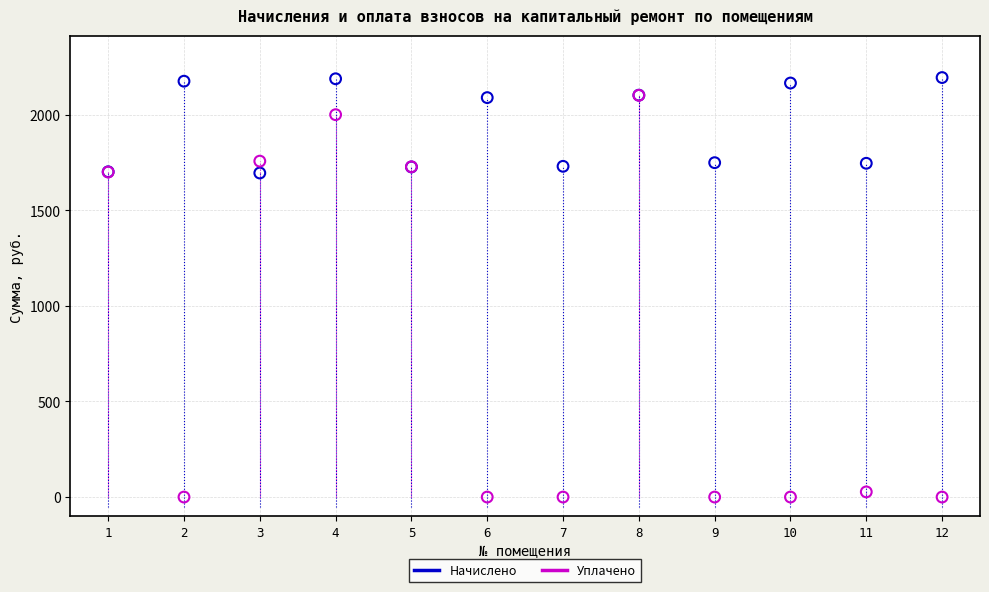

In the Начислено series, what Y value is closest to 1944?

2089.3